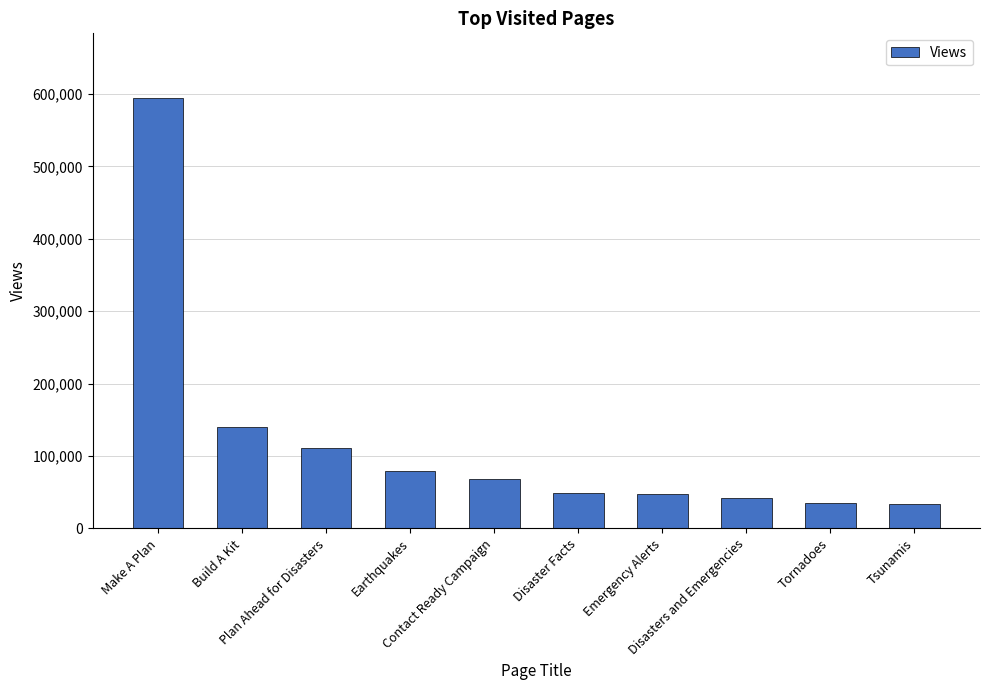

Count the number of categories in the chart.

10